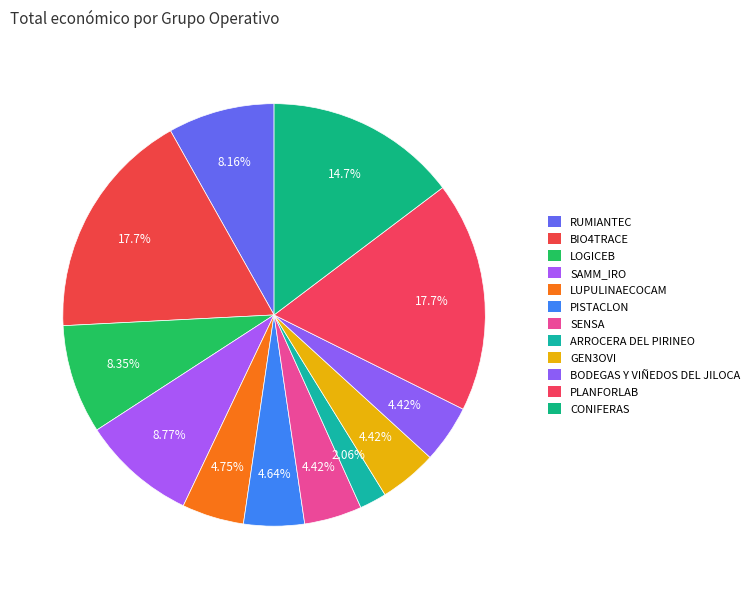

How many slices are in this pie chart?

12